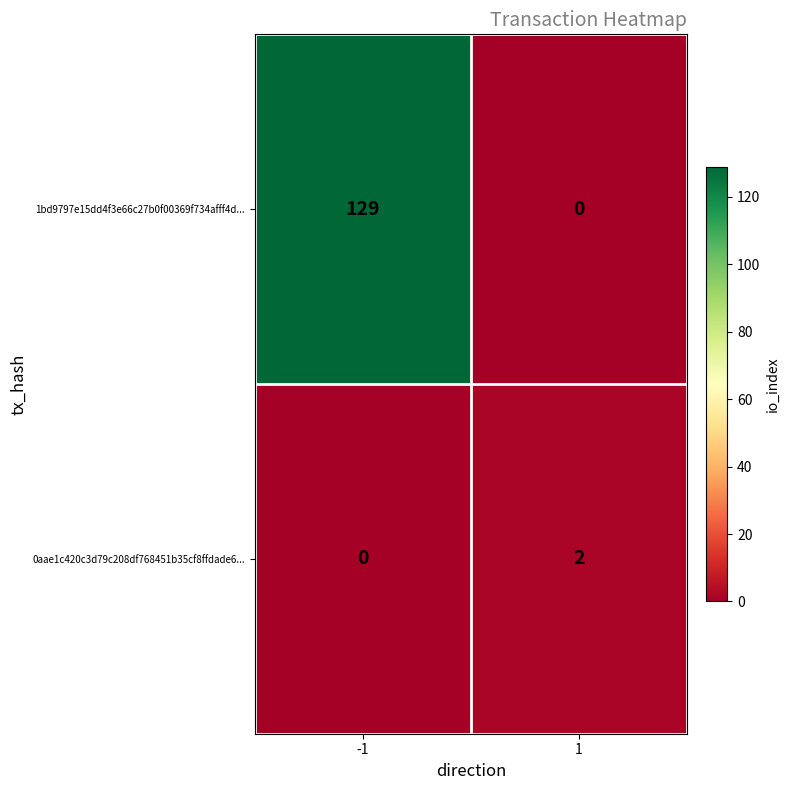

Rank the series at 1 from highest to lowest value.

0aae1c420c3d79c208df768451b35cf8ffdade6..., 1bd9797e15dd4f3e66c27b0f00369f734afff4d...